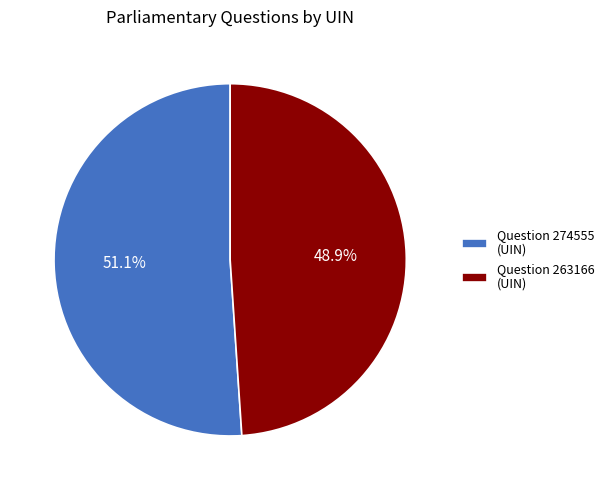

Combined, do Question 263166 and Question 274555 account for over 50%?

Yes